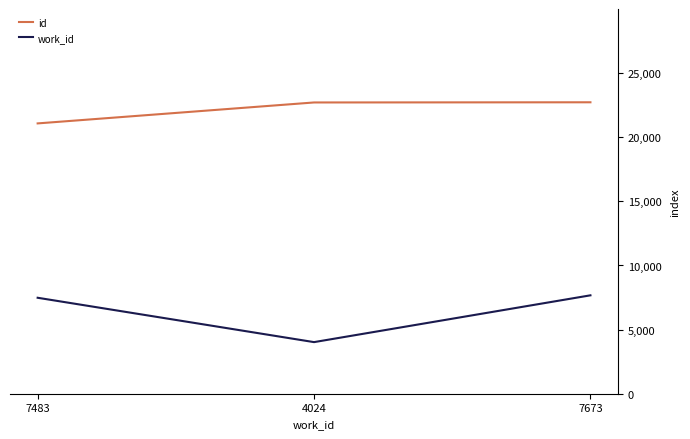

Does the chart have visible grid lines?

No